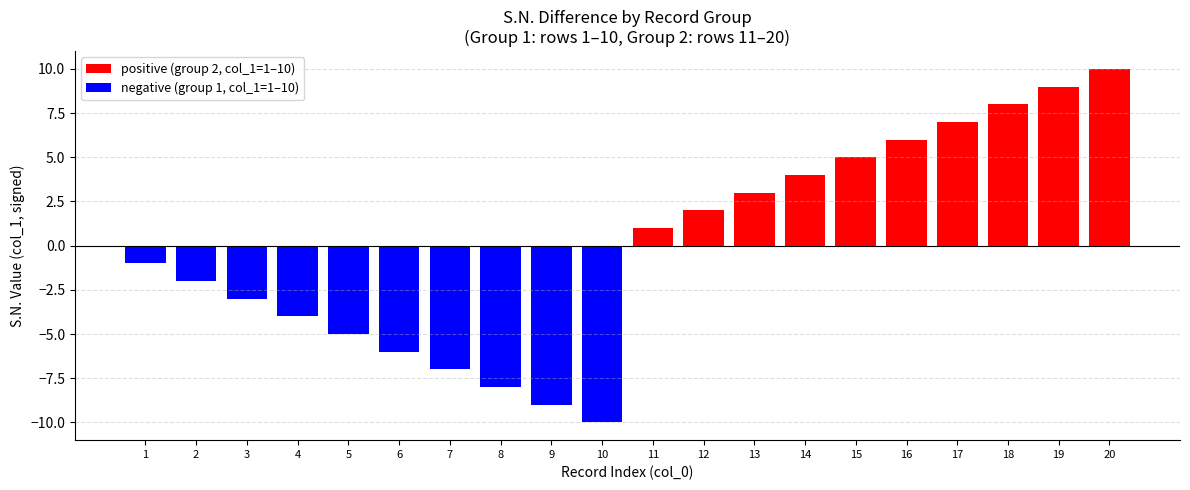

What is the difference between the negative (group 1, col_1=1–10) values at 10 and 18?

10